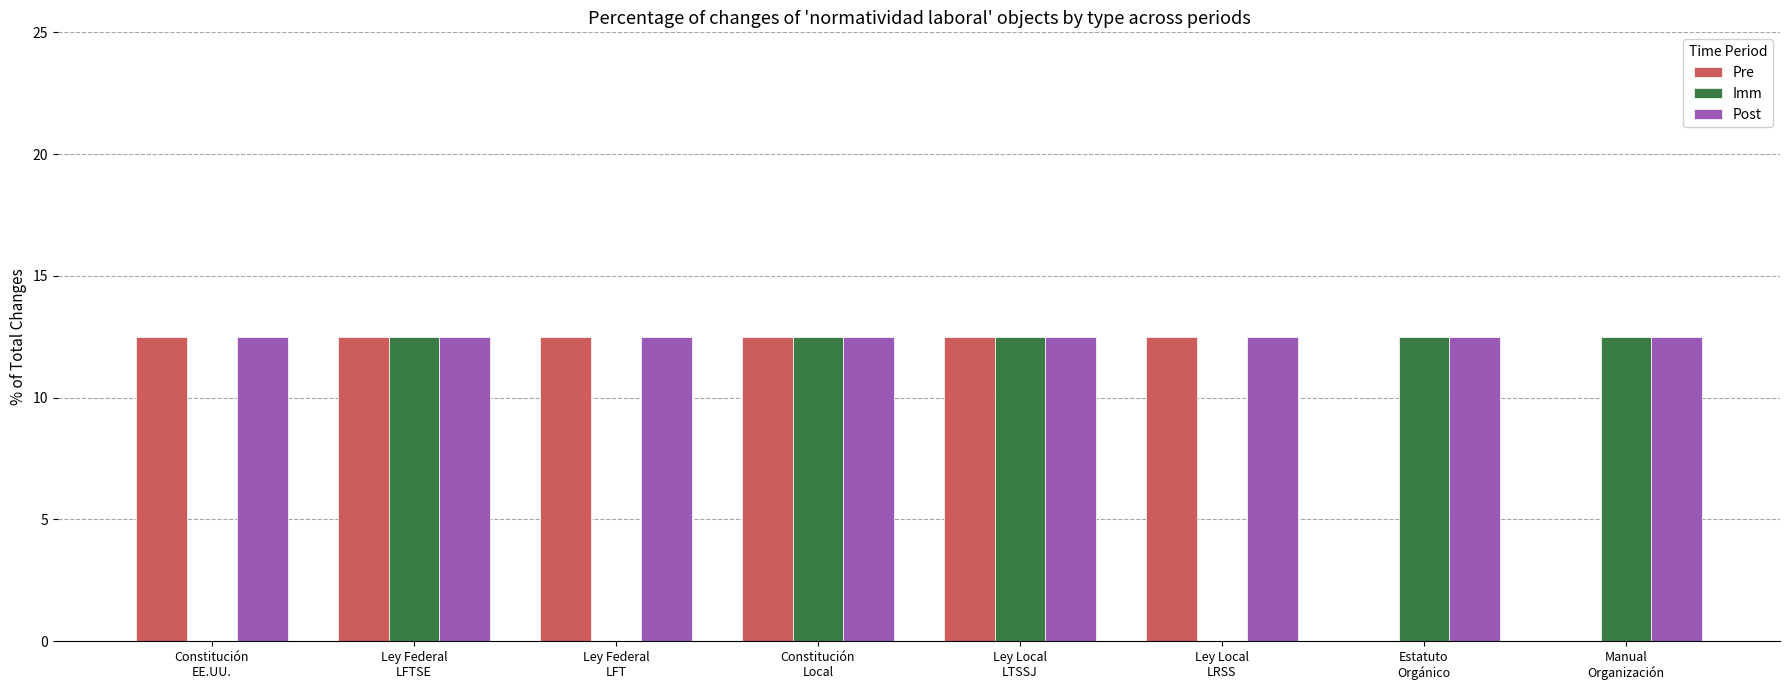

Is it true that Post equals 12.5 at Estatuto
Orgánico?

True